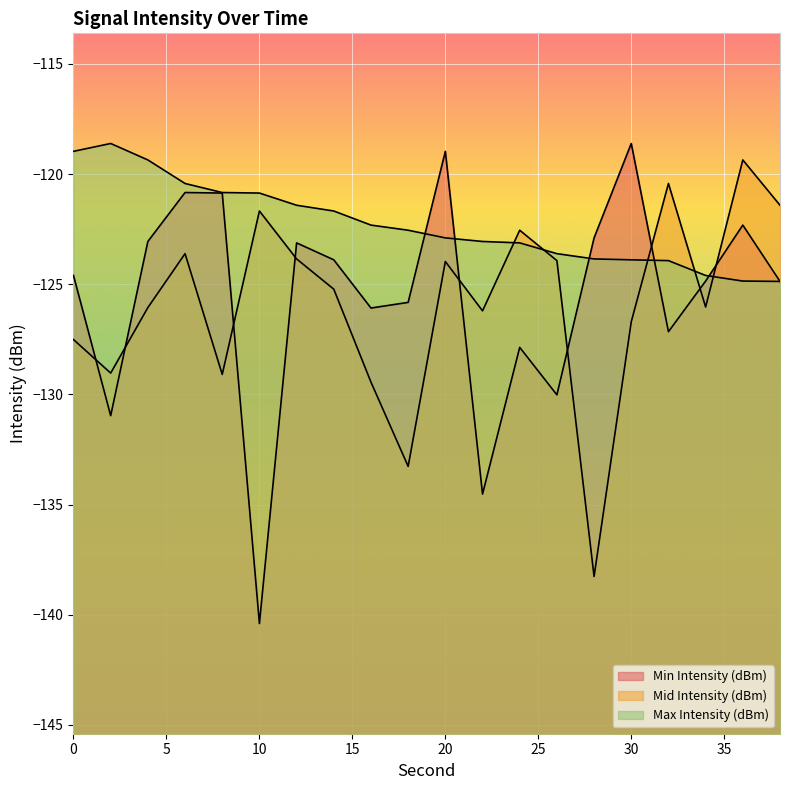

True or false: Min Intensity (dBm) and Max Intensity (dBm) cross at least once.

True